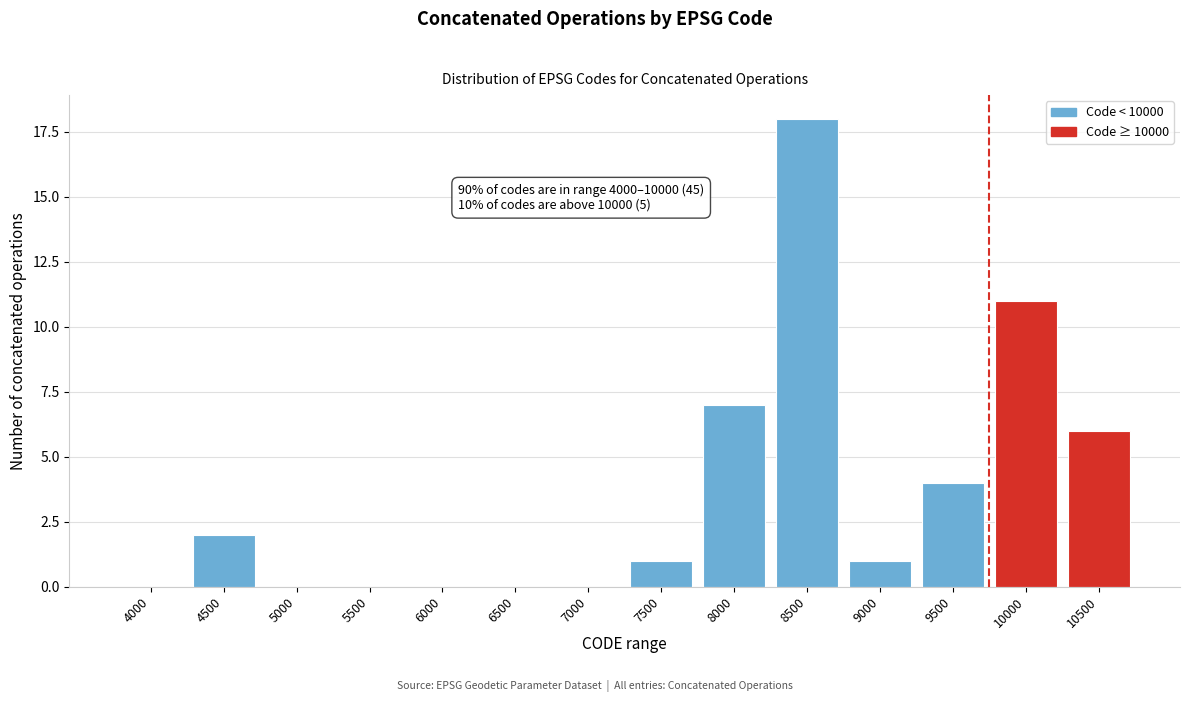

Reading left to right, transcribe all the data shown in this chart.

4000=0	4500=2	5000=0	5500=0	6000=0	6500=0	7000=0	7500=1	8000=7	8500=18	9000=1	9500=4	10000=11	10500=6